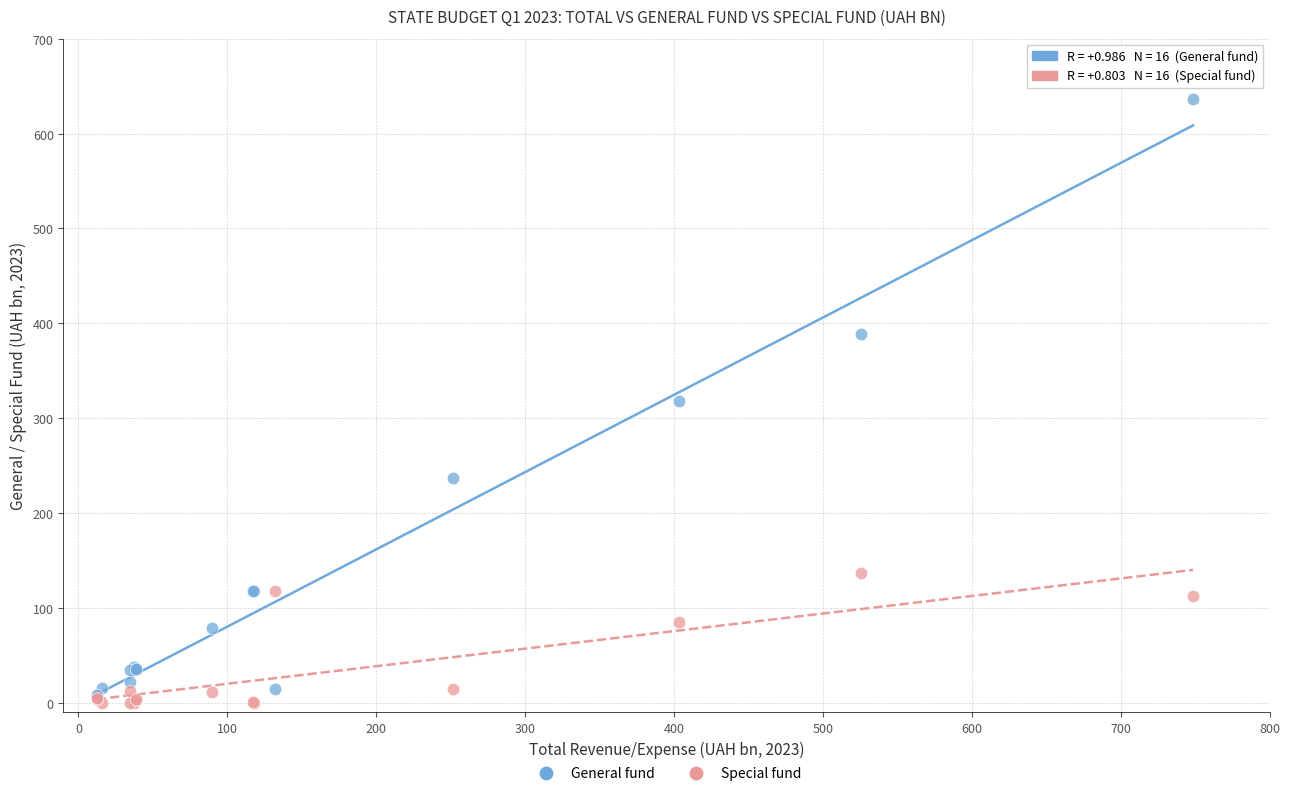

Which series has the widest spread of Y values?

General fund